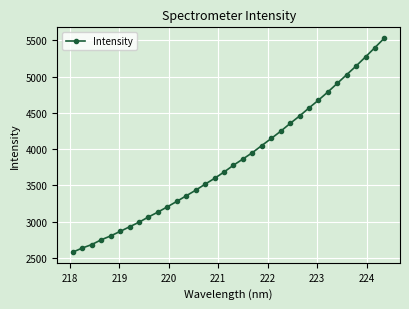

What is the difference between the maximum and minimum values?

2952.8